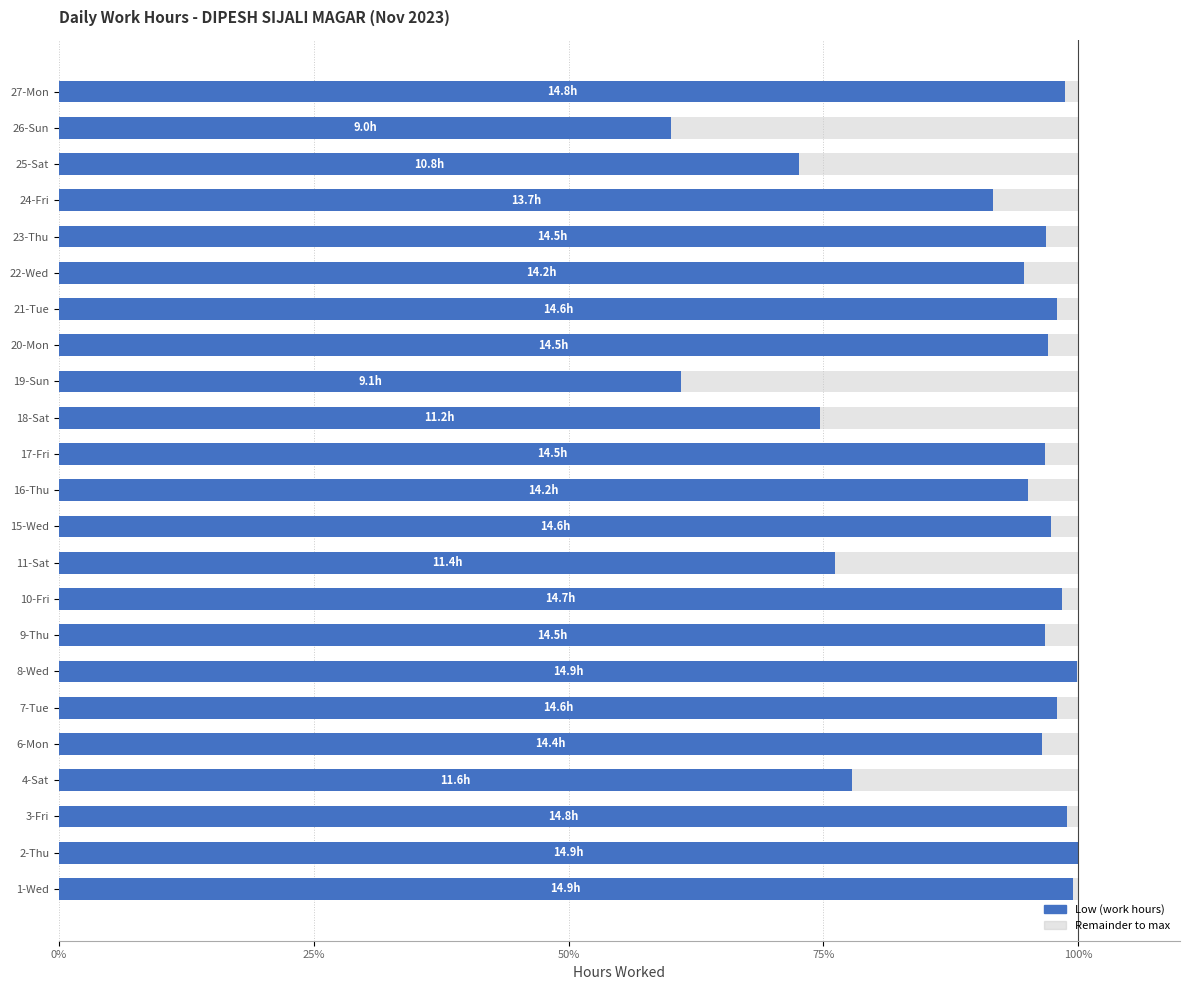

What is the total value across all series at 15-Wed?

100.0